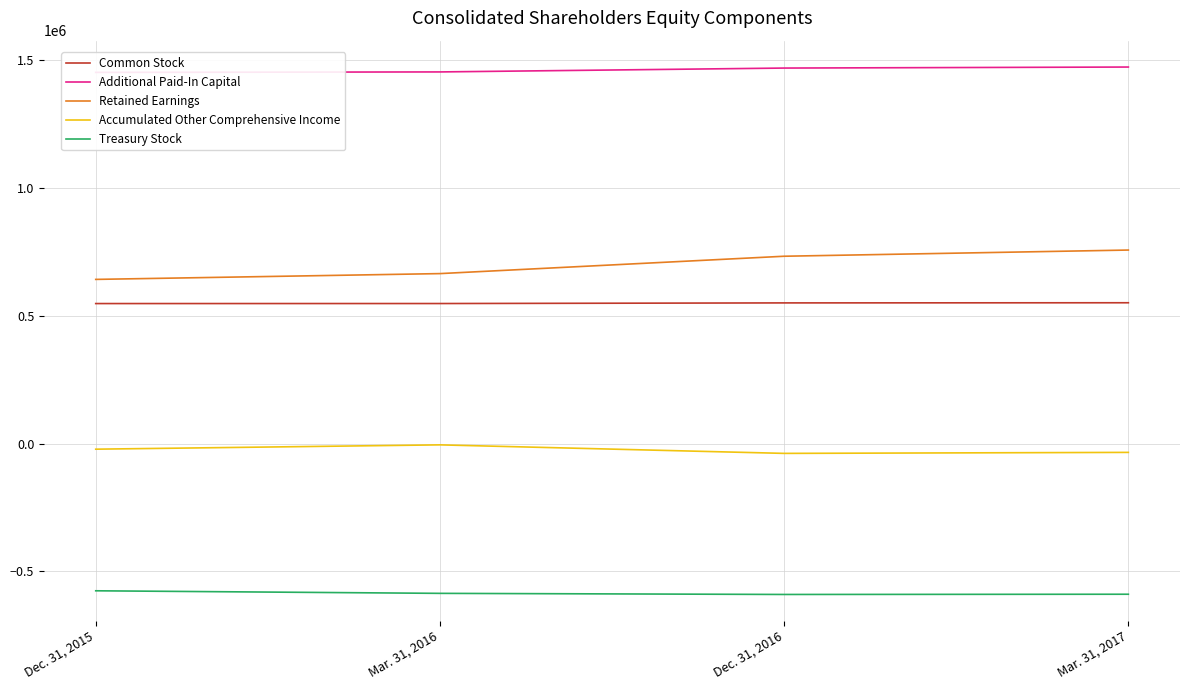

Is it true that Common Stock equals 293486 at Mar. 31, 2016?

False